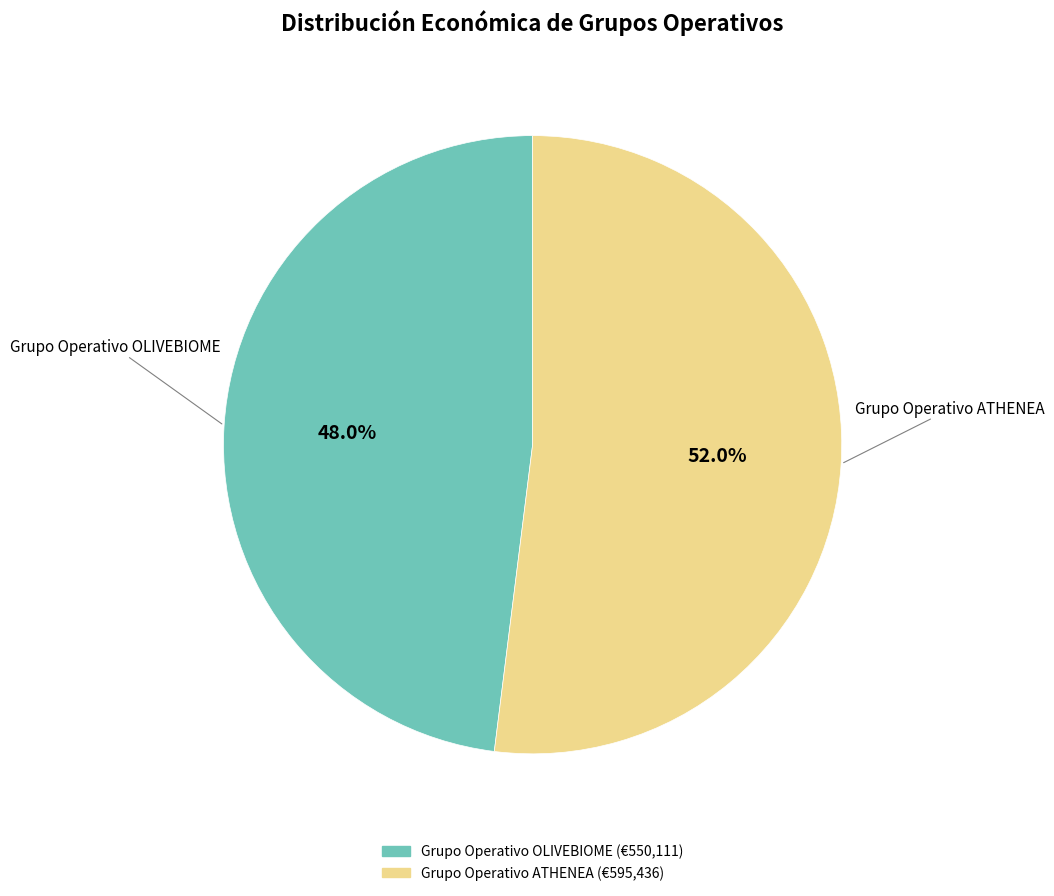

Which has a higher value, Grupo Operativo OLIVEBIOME or Grupo Operativo ATHENEA?

Grupo Operativo ATHENEA